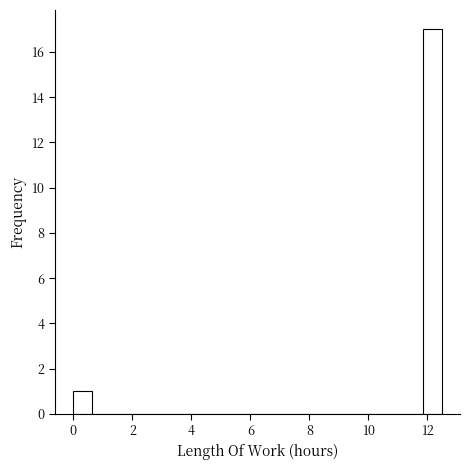

Read against the x-axis, roughly where is the centre of the tallest bar?

12.2